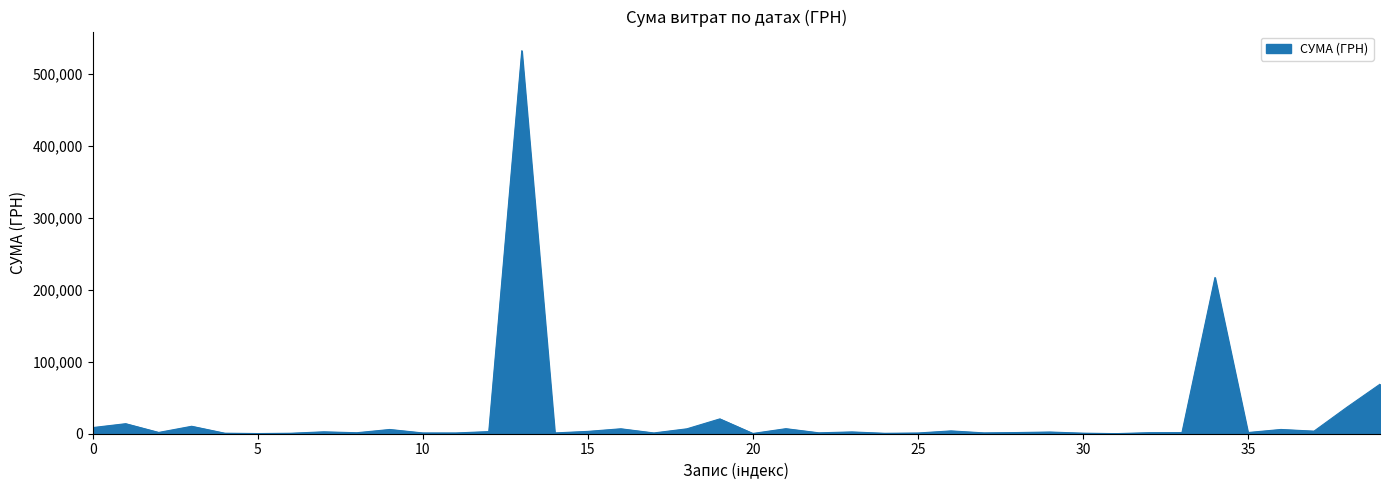

How many points are lower than both their immediate neighbors (excluding endpoints)?

13